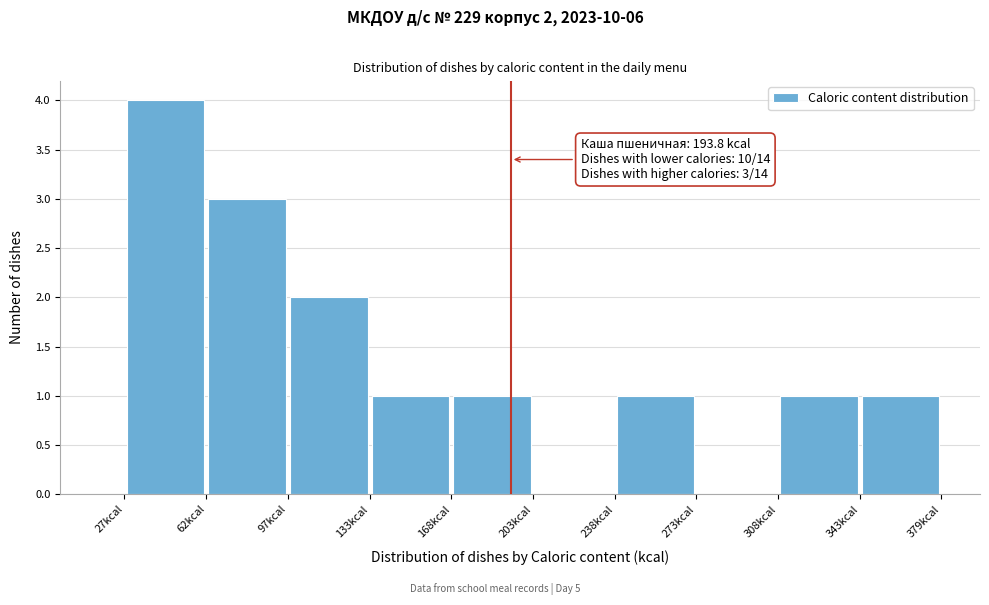

Over which range of the x-axis is the bar tallest?

30 to 65